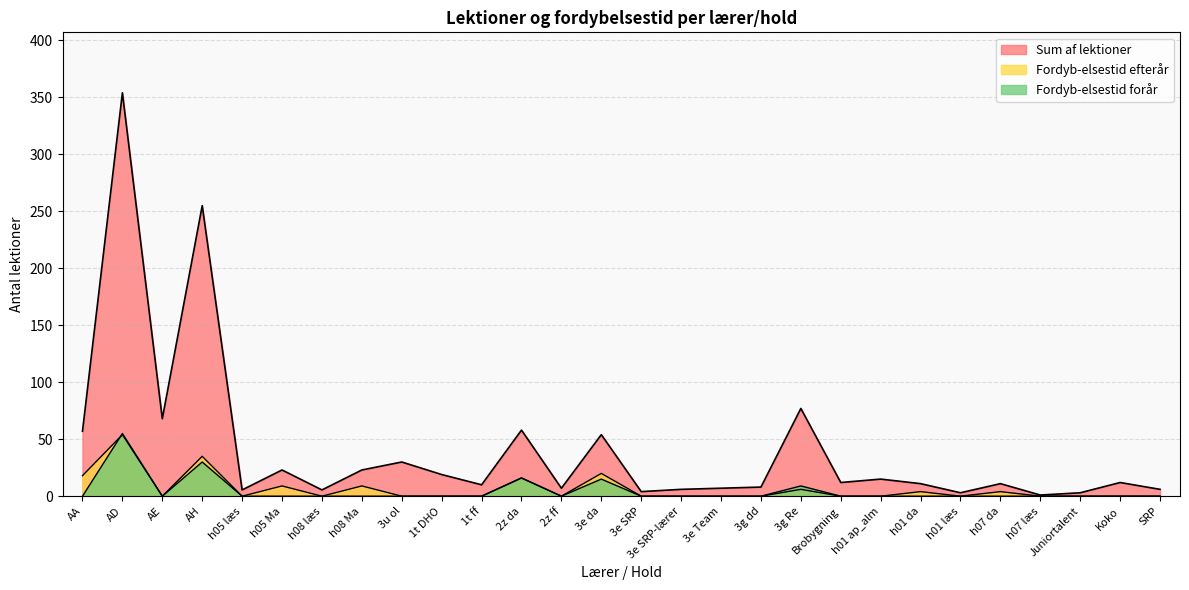

Which has a higher value, 3g Re or 1t DHO?

3g Re